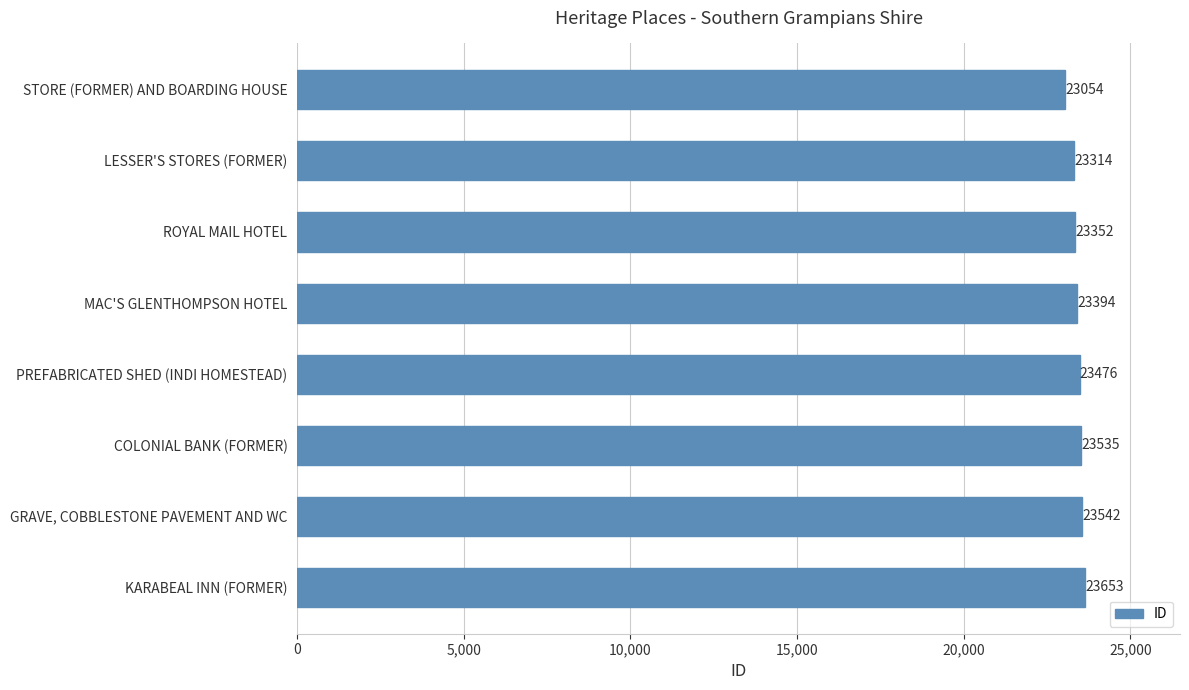

Reading top to bottom, extract all data points from this chart.

23054	23314	23352	23394	23476	23535	23542	23653